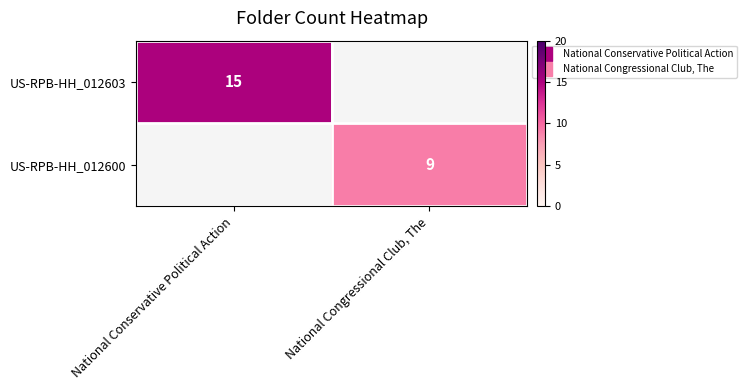

What is the greatest value displayed?

15